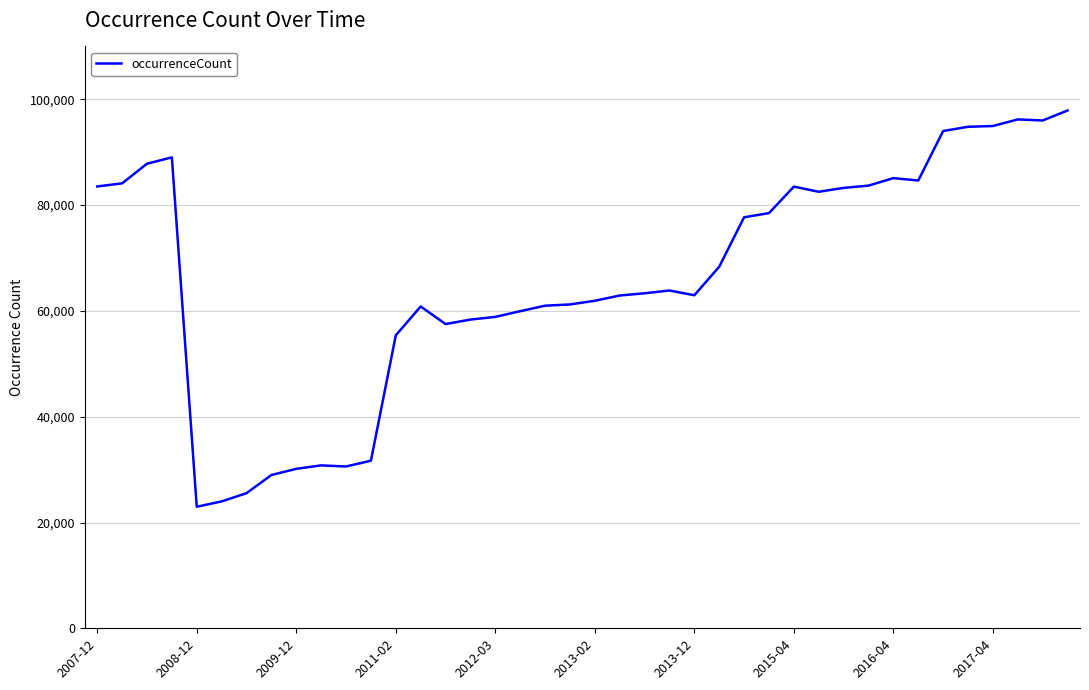

What is the difference between the maximum and minimum values?

74915